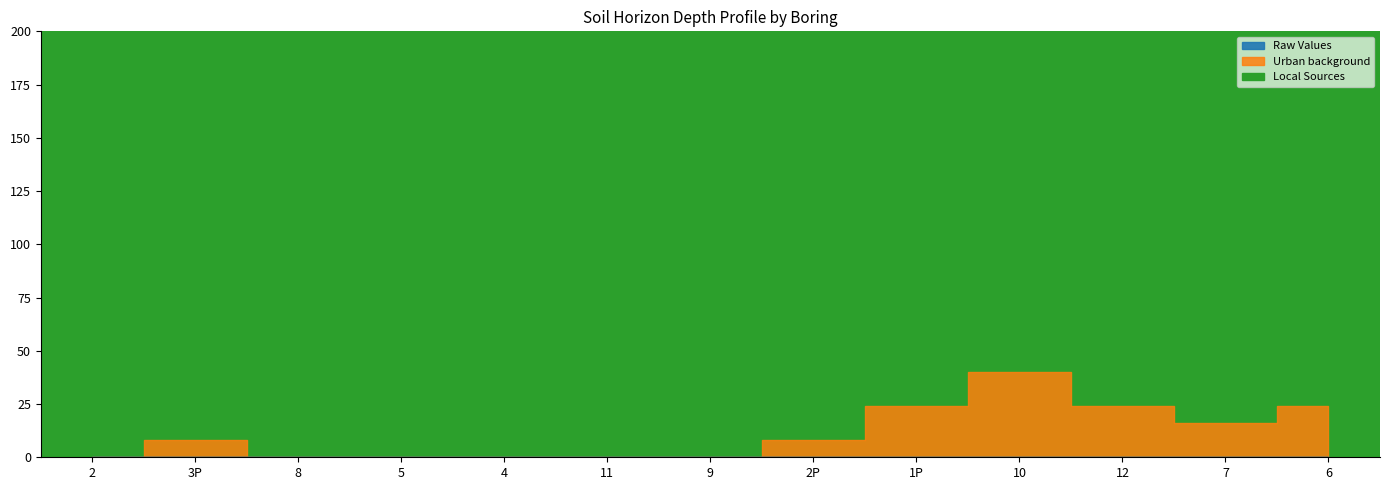

True or false: Urban background has more than 2 interior local peaks.

False